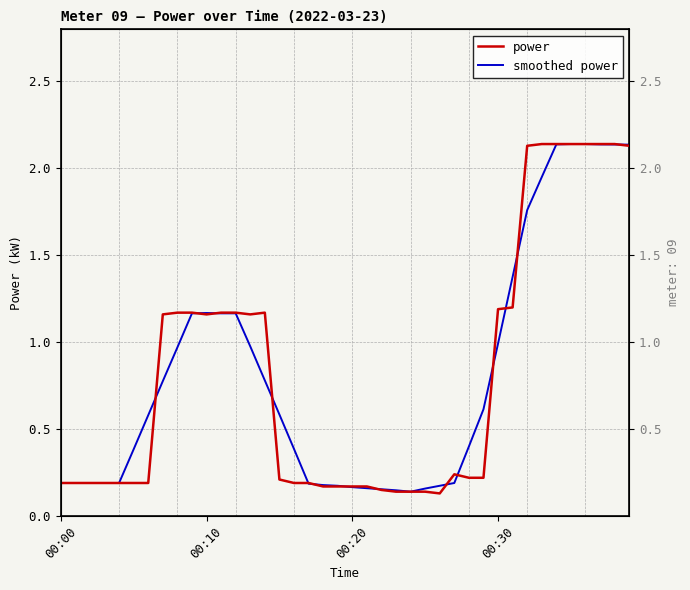

True or false: smoothed power has a value of 0.1 at 17.

False